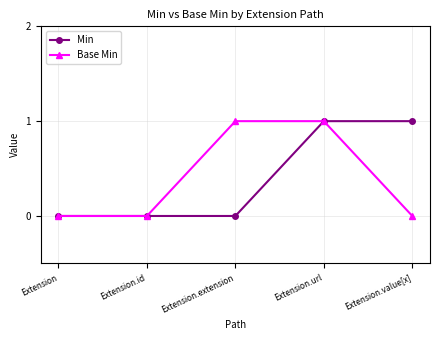

The Min series shows 1 at Extension.url. True or false?

True